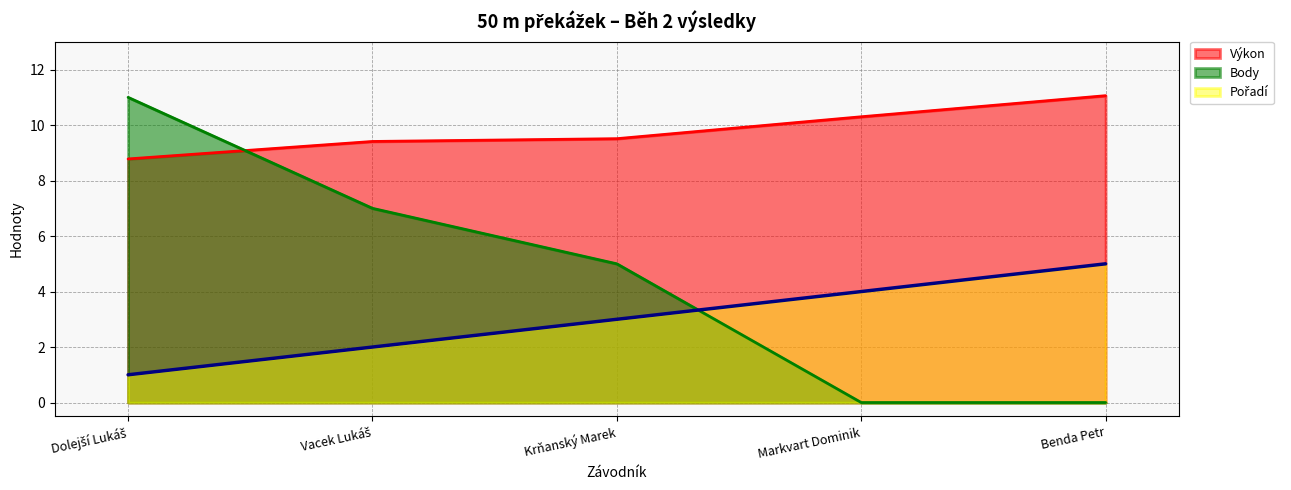

At how many categories does at least one series exceed 8?

5